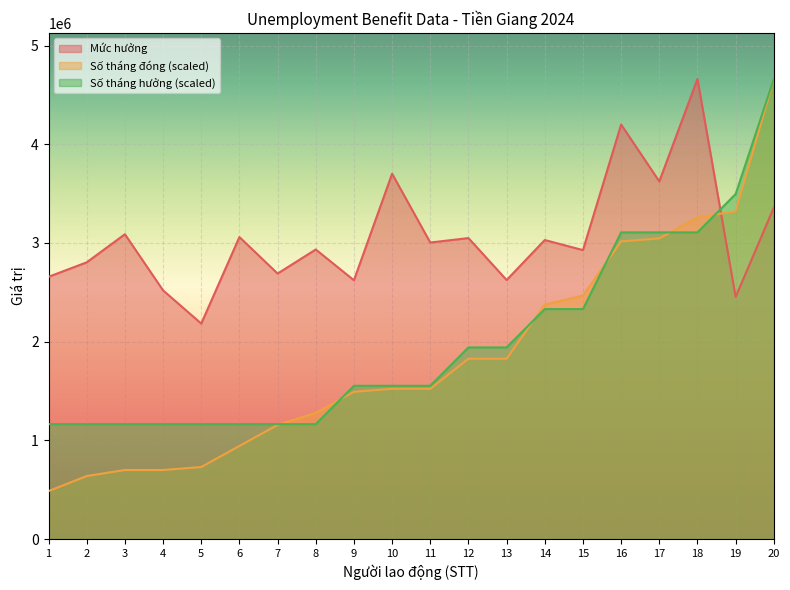

What is the difference between the second highest and second lowest values in the Số tháng đóng series?

2681032.2